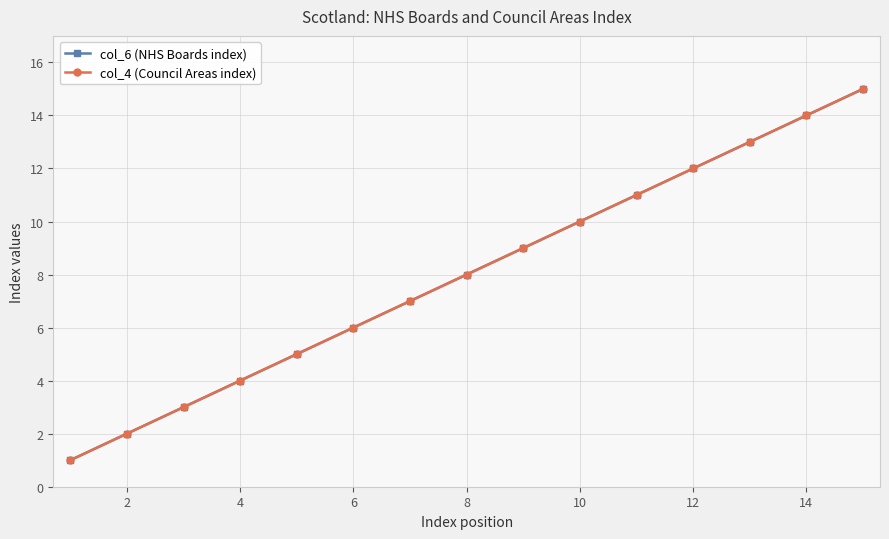

Is this an area chart (filled region under the line)?

No